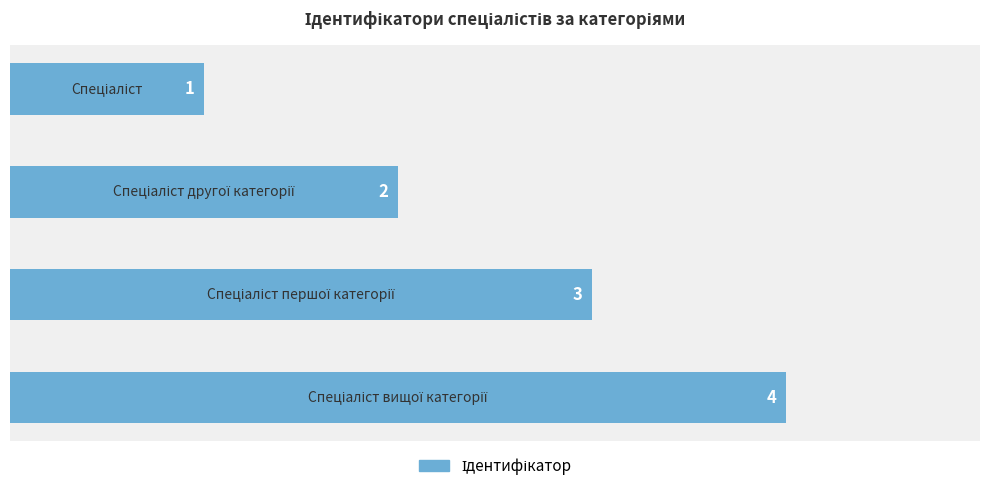

What is the greatest value displayed?

4